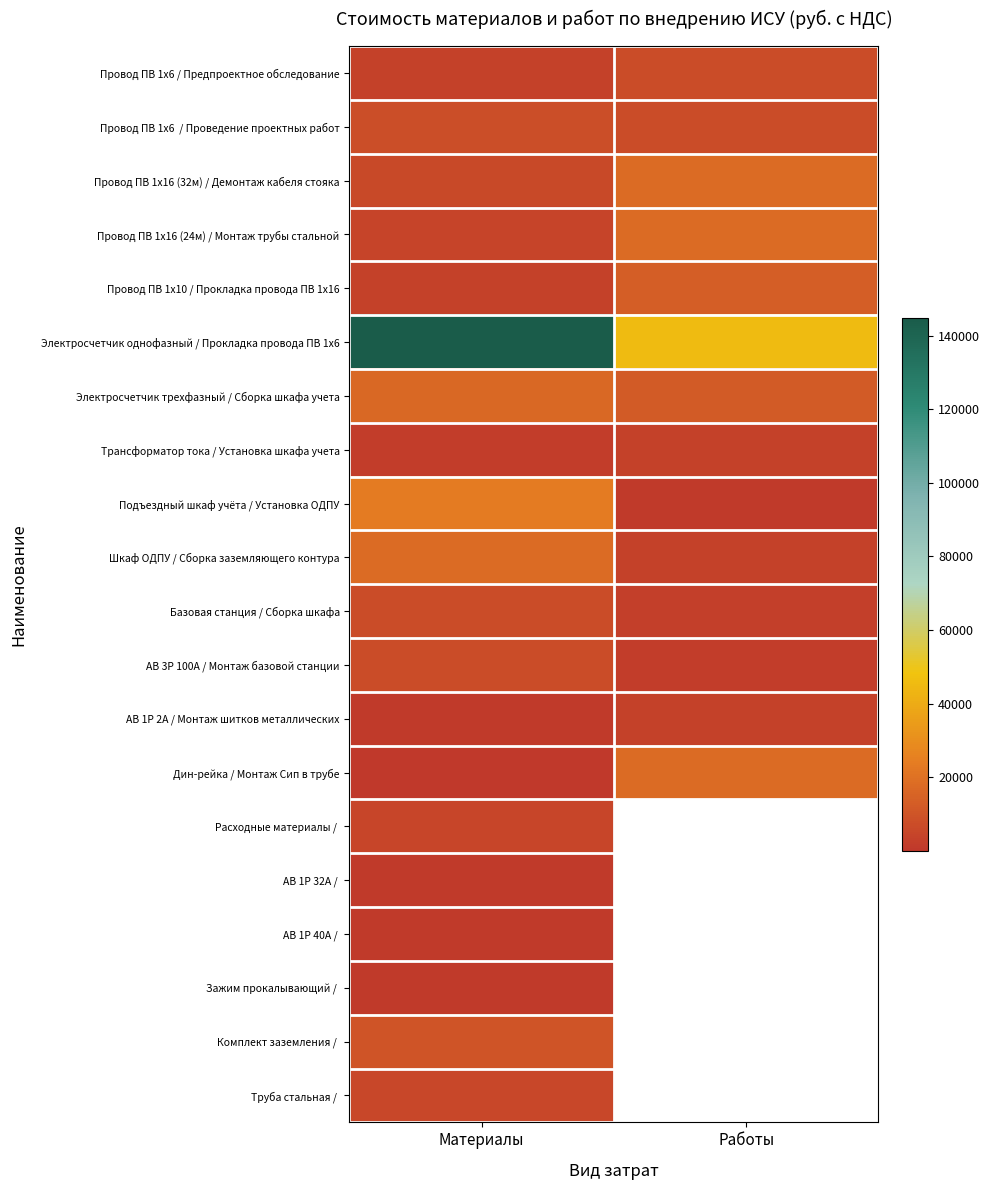

List the series in order of their peak value, highest first.

Электросчетчик однофазный / Прокладка провода ПВ 1х6, Подъездный шкаф учёта / Установка ОДПУ, Провод ПВ 1х16 (32м) / Демонтаж кабеля стояка, Провод ПВ 1х16 (24м) / Монтаж трубы стальной, Дин-рейка / Монтаж Сип в трубе, Шкаф ОДПУ / Сборка заземляющего контура, Электросчетчик трехфазный / Сборка шкафа учета, Провод ПВ 1х10 / Прокладка провода ПВ 1х16, Комплект заземления /, Провод ПВ 1х6 / Проведение проектных работ, Базовая станция / Сборка шкафа, Провод ПВ 1х6 / Предпроектное обследование, АВ 3Р 100А / Монтаж базовой станции, Труба стальная /, Расходные материалы /, Трансформатор тока / Установка шкафа учета, АВ 1Р 2А / Монтаж шитков металлических, Зажим прокалывающий /, АВ 1Р 32А /, АВ 1Р 40А /